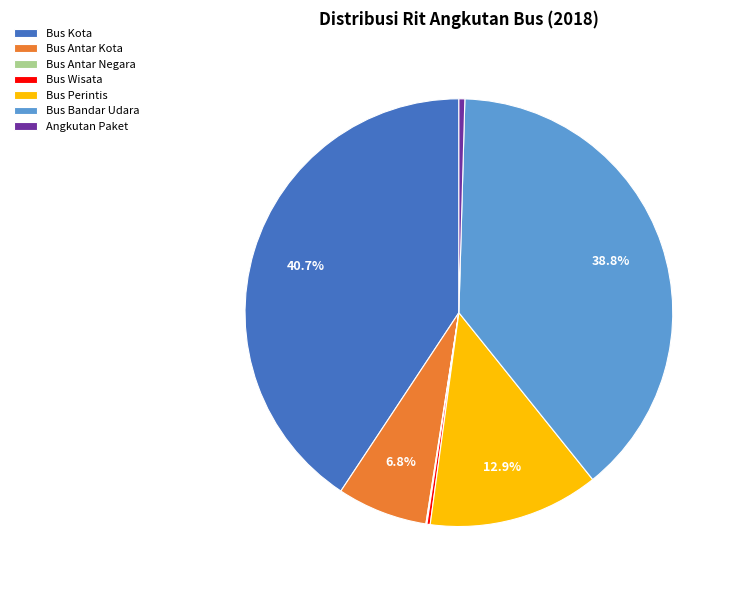

What portion of the pie excludes Bus Bandar Udara?

61.2%